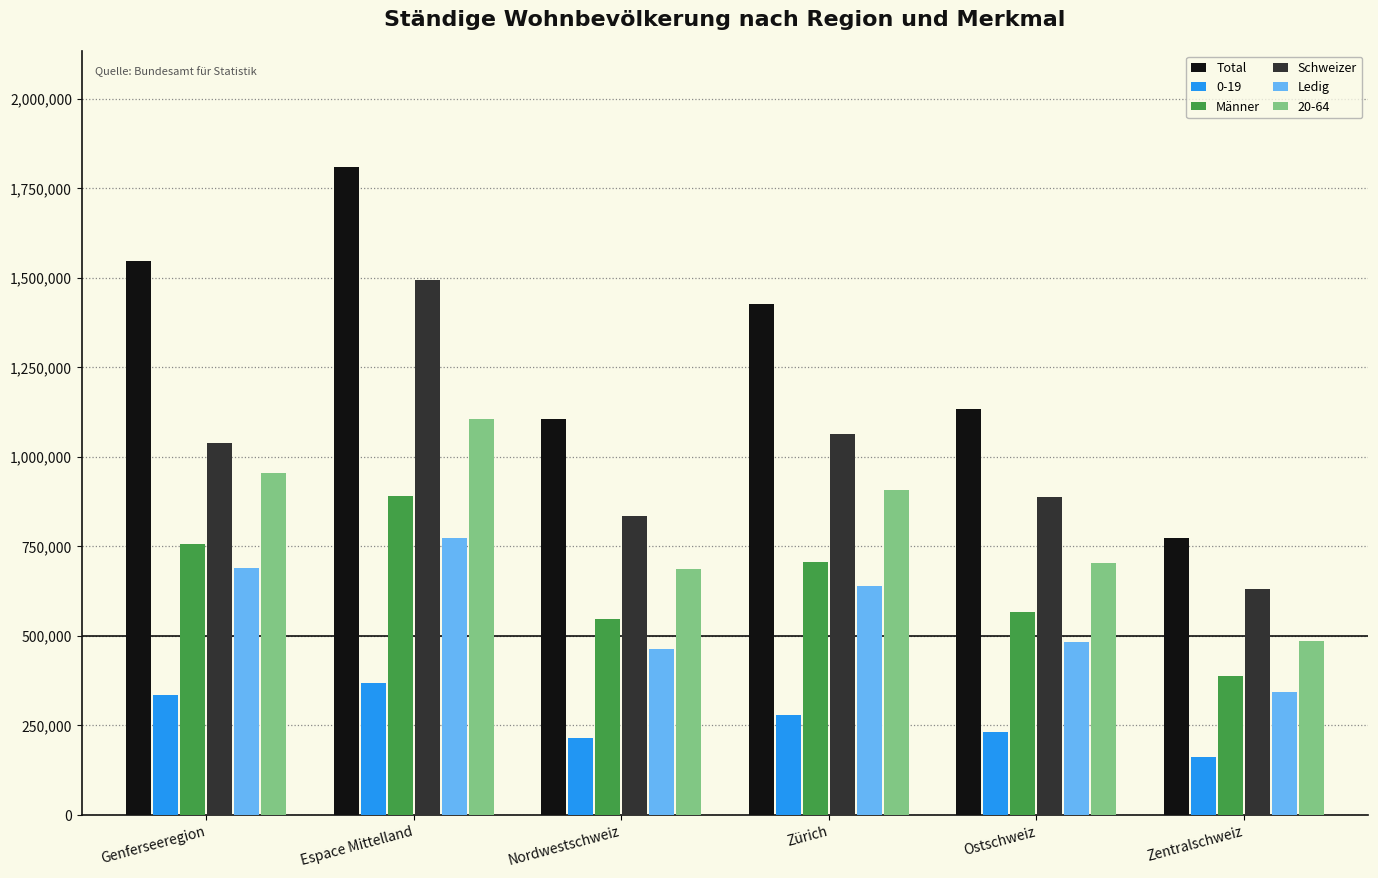

Which series has the largest total across all categories?

Total